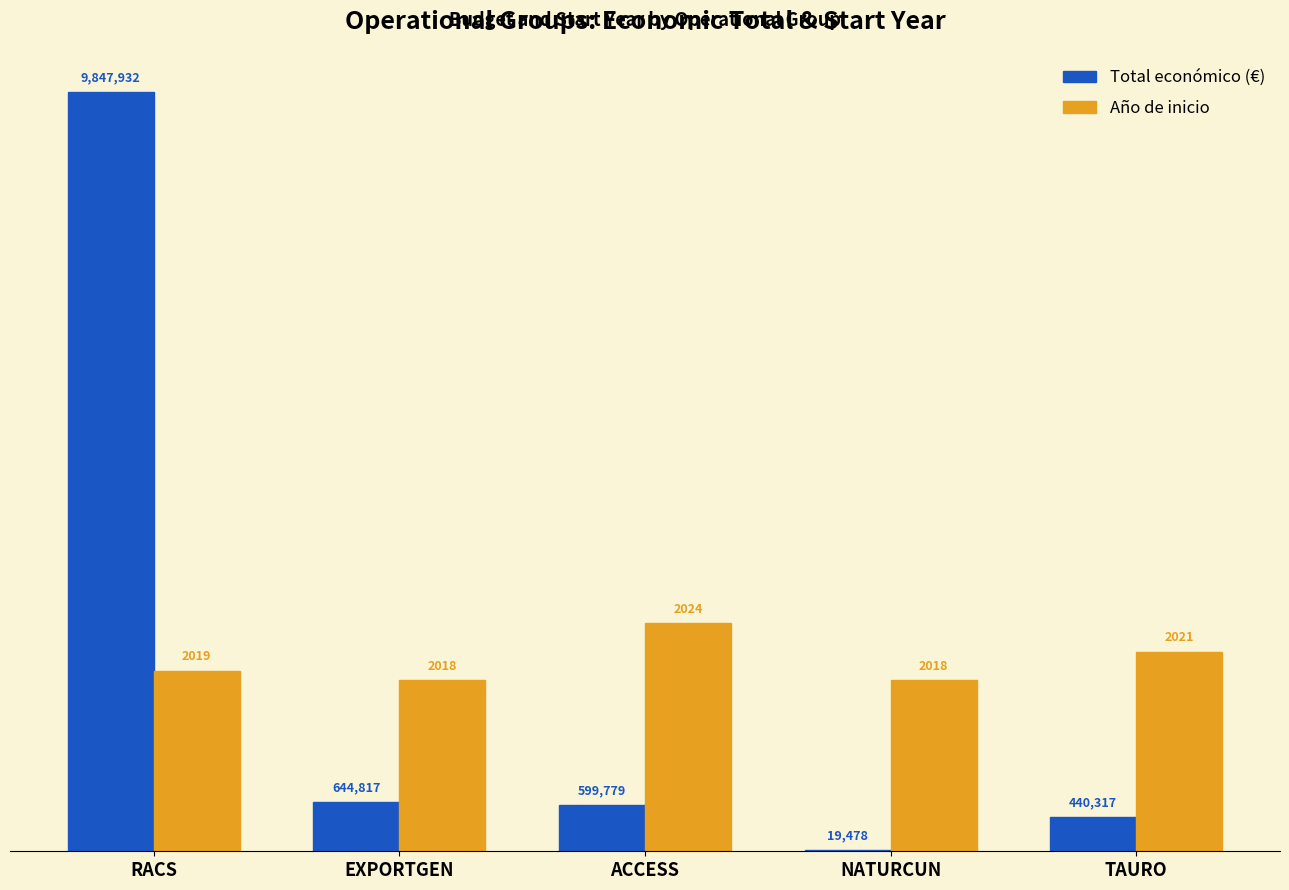

Is it true that Año de inicio equals 1250129.3 at RACS?

False